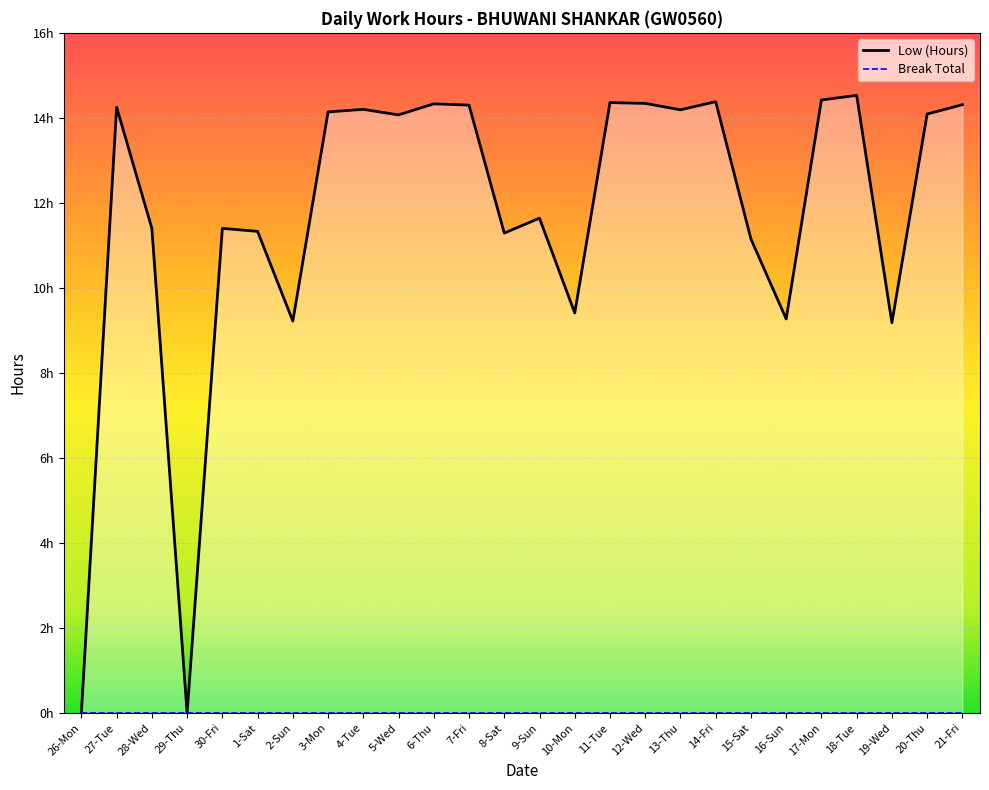

Reading left to right, list all the values displayed in this chart.

0.0	14.2	11.4	0.0	11.4	11.3	9.2	14.1	14.2	14.1	14.3	14.3	11.3	11.6	9.4	14.4	14.3	14.2	14.4	11.2	9.3	14.4	14.5	9.2	14.1	14.3